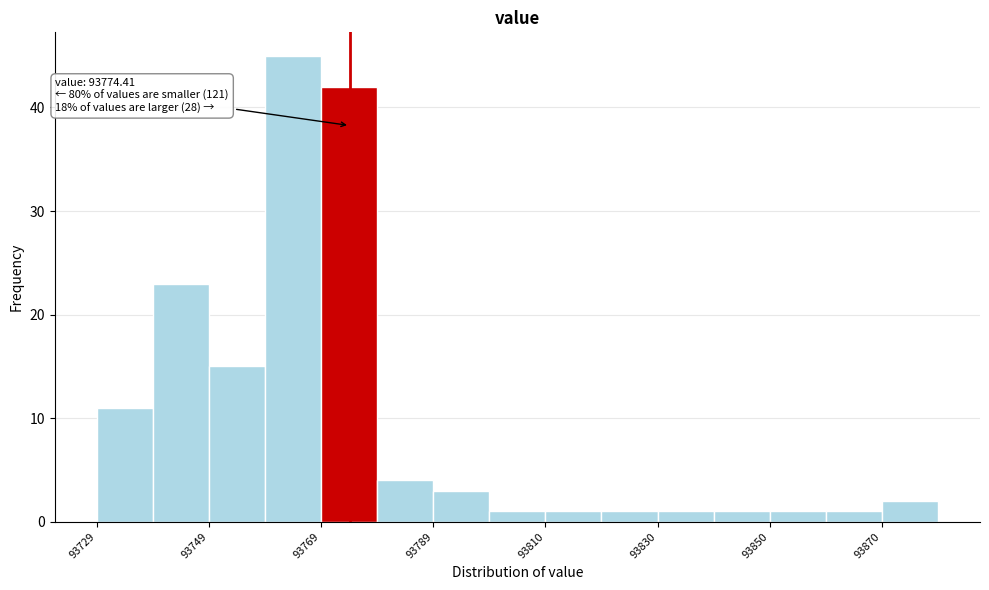

Around what value on the x-axis is the tallest bar? Give the approximate position of its centre, as read against the axis.

93765